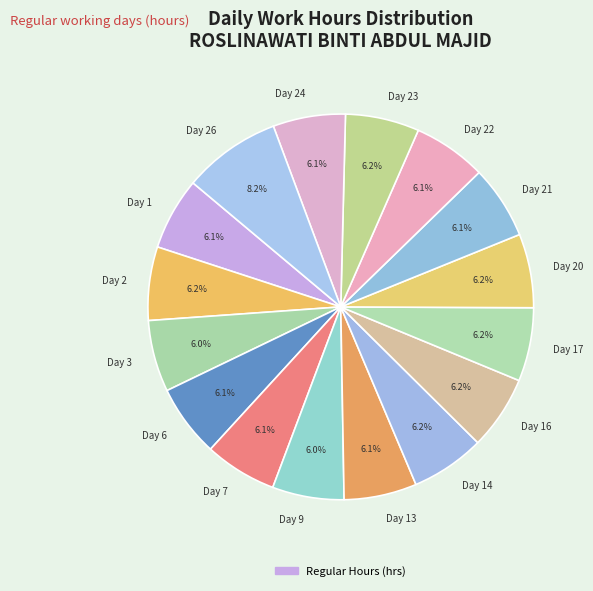

What portion of the pie excludes Day 26?

91.8%